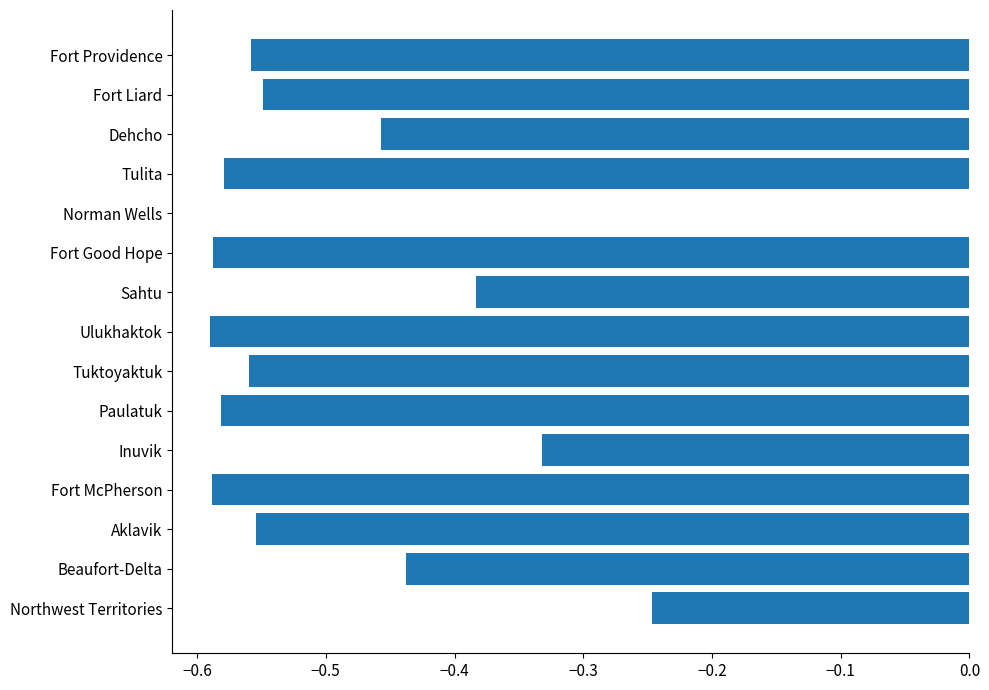

Count the values in the range 0 to 1.

1